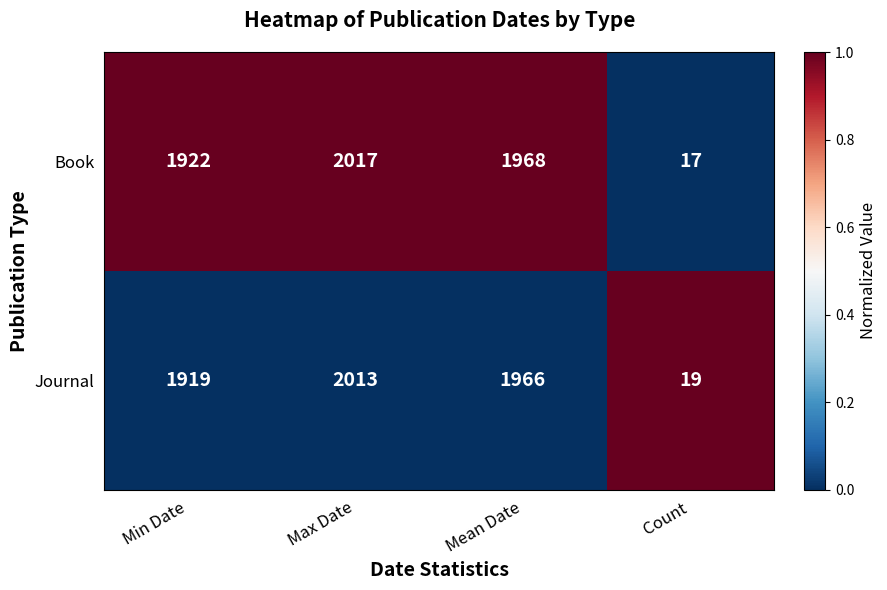

Reading right to left, transcribe all the data shown in this chart.

Book: Count=17	Mean Date=1968	Max Date=2017	Min Date=1922
Journal: Count=19	Mean Date=1966	Max Date=2013	Min Date=1919